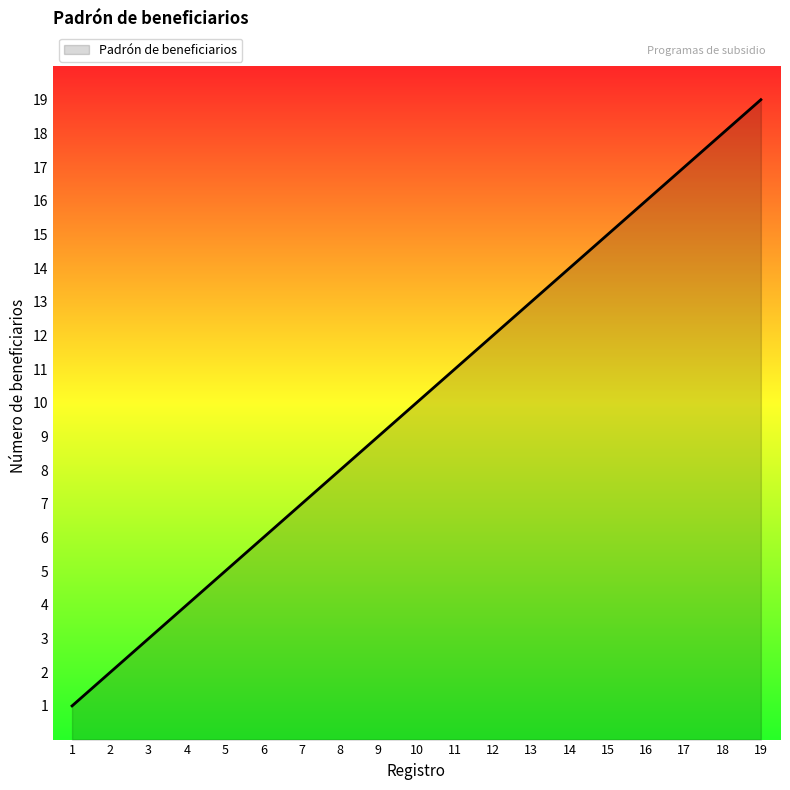

The value at 6 is 6. True or false?

True